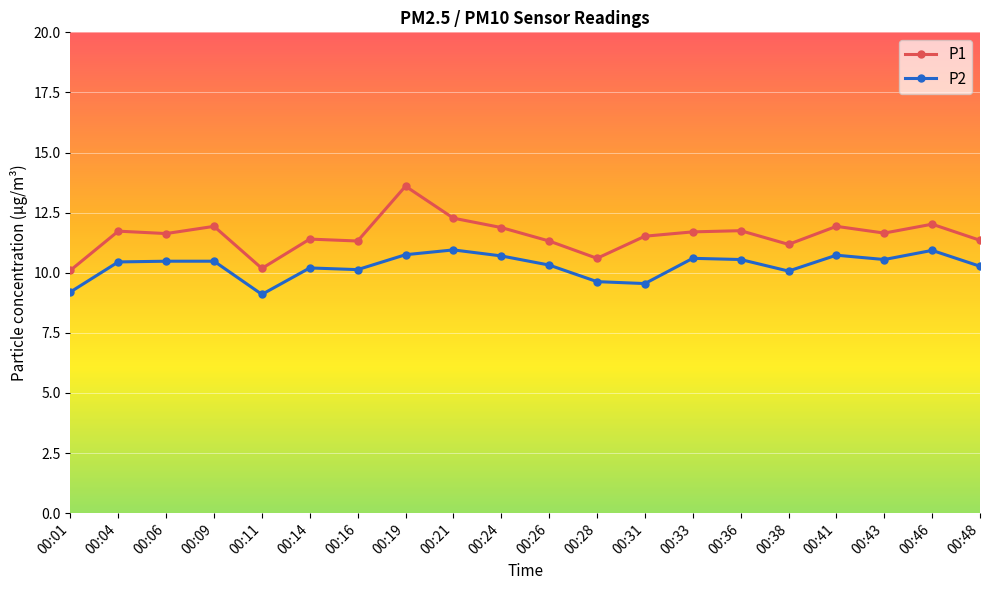

True or false: P1 and P2 cross at least once.

False